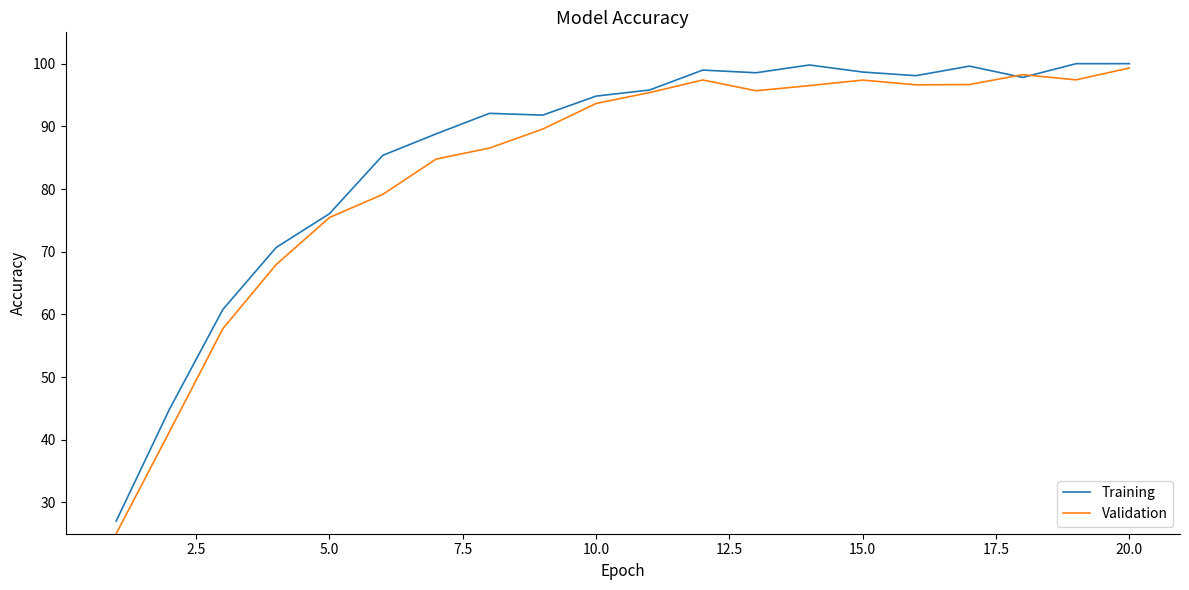

What is the minimum value shown in the chart?

25.0